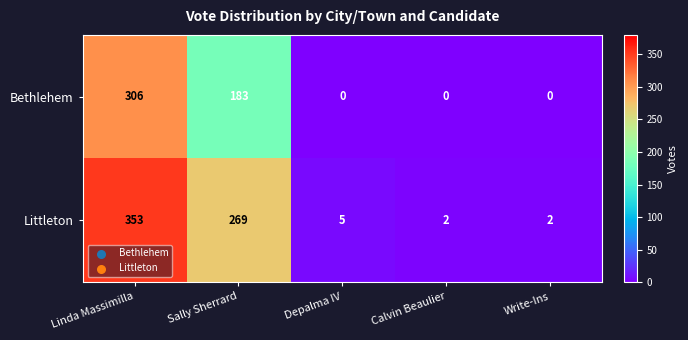

The value of Bethlehem at Sally Sherrard is 183. True or false?

True